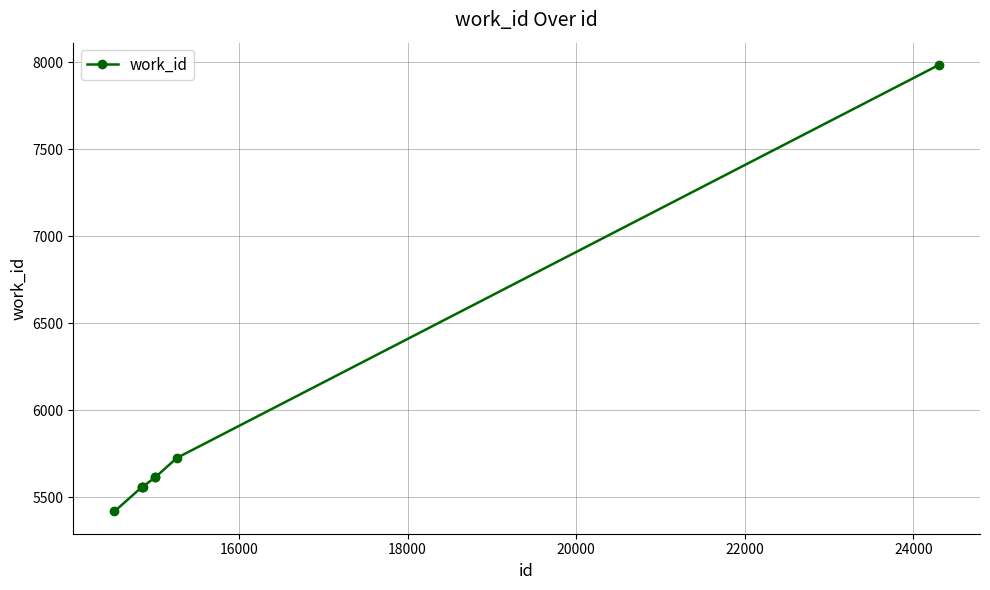

What is the greatest value displayed?

7984